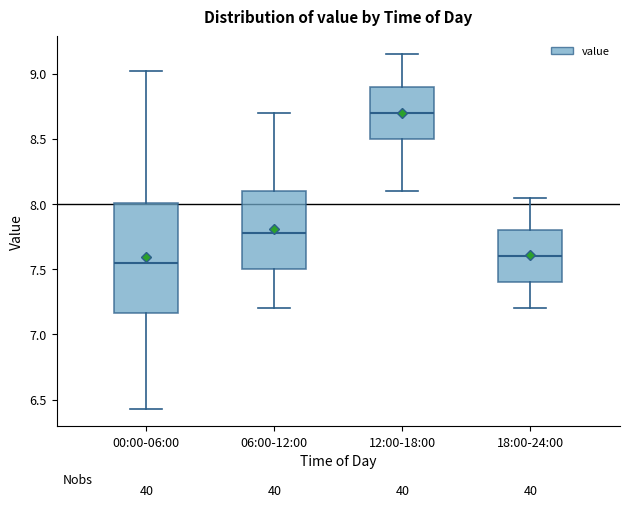

Where is the upper edge of the box for 18:00-24:00 on the y-axis? The values are not printed on the chart, so give them approximately, as read against the axis.

7.80